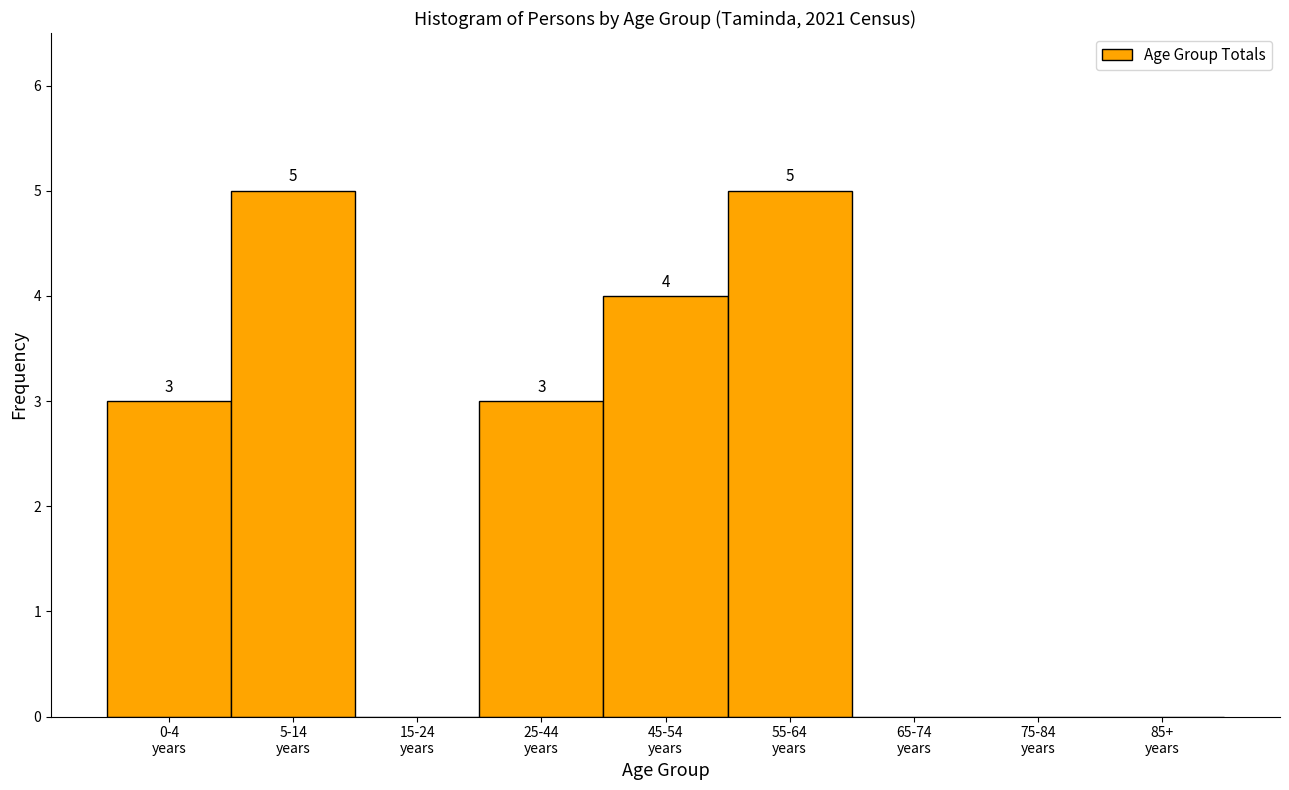

What is the sum of all values?

20